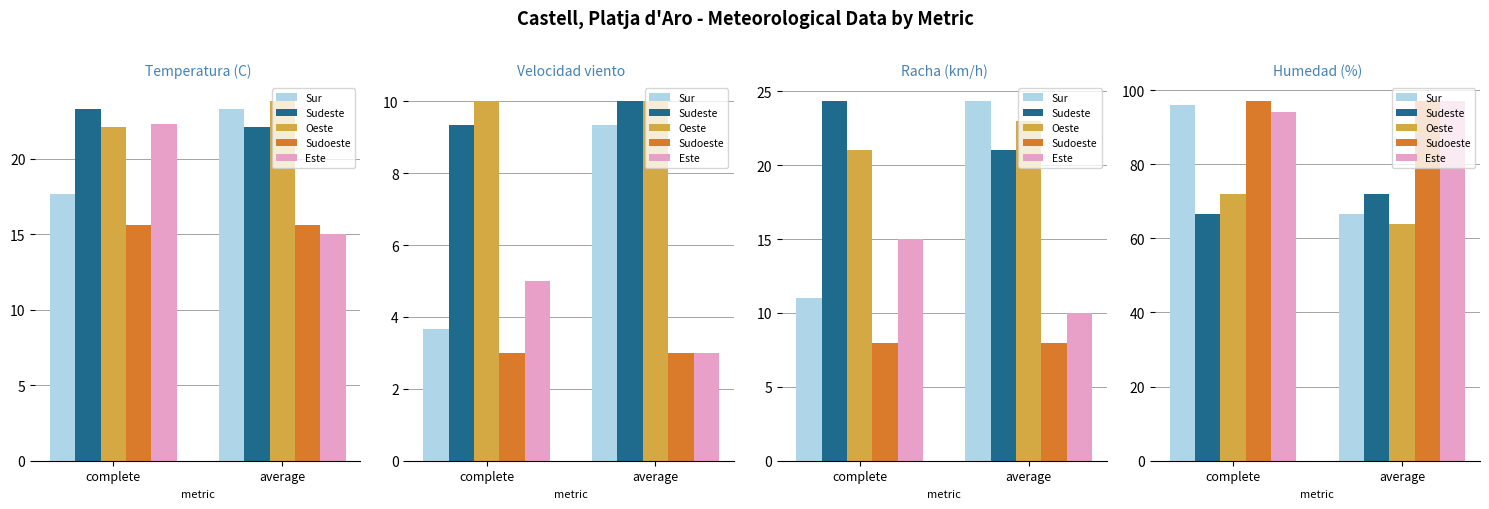

Which series has the widest spread of values?

Sur